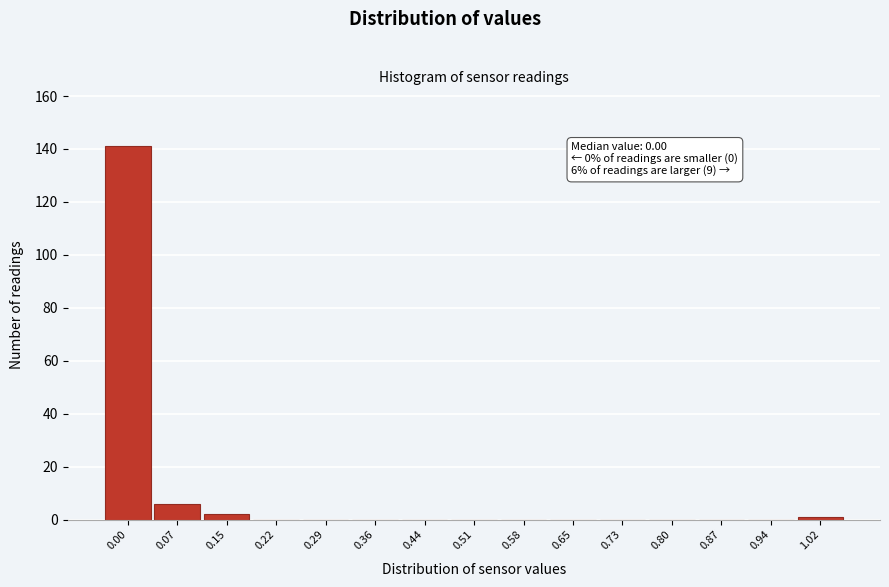

Reading right to left, transcribe all the data shown in this chart.

1.02=1	0.94=0	0.87=0	0.80=0	0.73=0	0.65=0	0.58=0	0.51=0	0.44=0	0.36=0	0.29=0	0.22=0	0.15=2	0.07=6	0.00=141